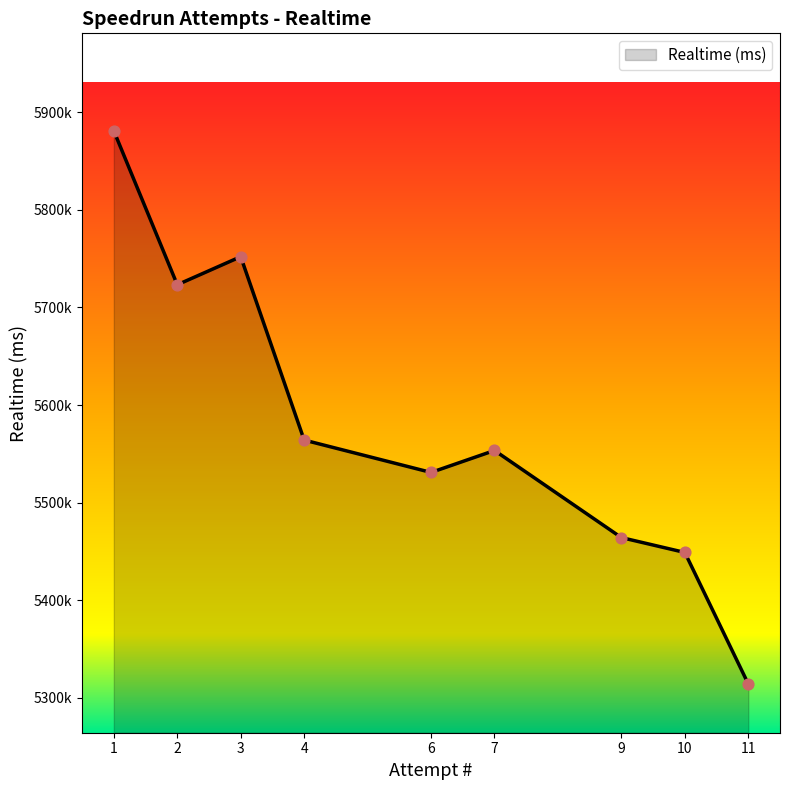

Is this an area chart (filled region under the line)?

Yes